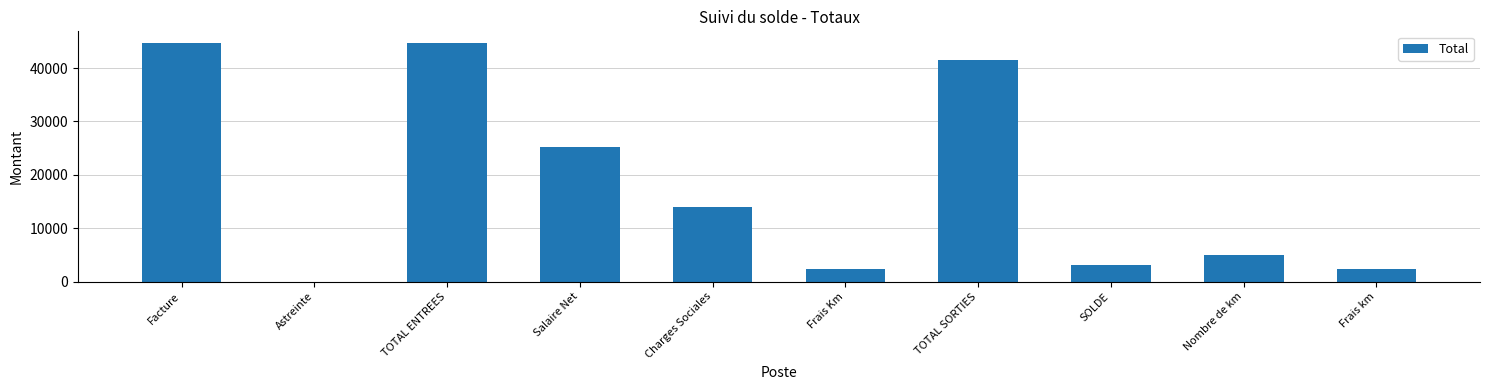

The value at Frais Km is 2289.8. True or false?

True